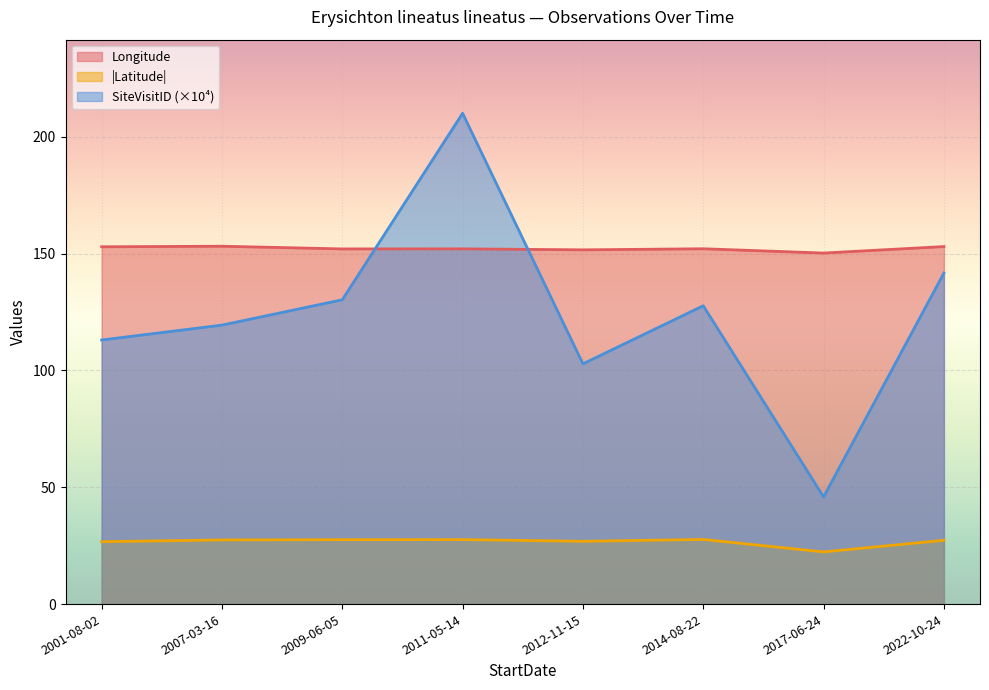

At which label does Latitude reach its peak?

2014-08-22